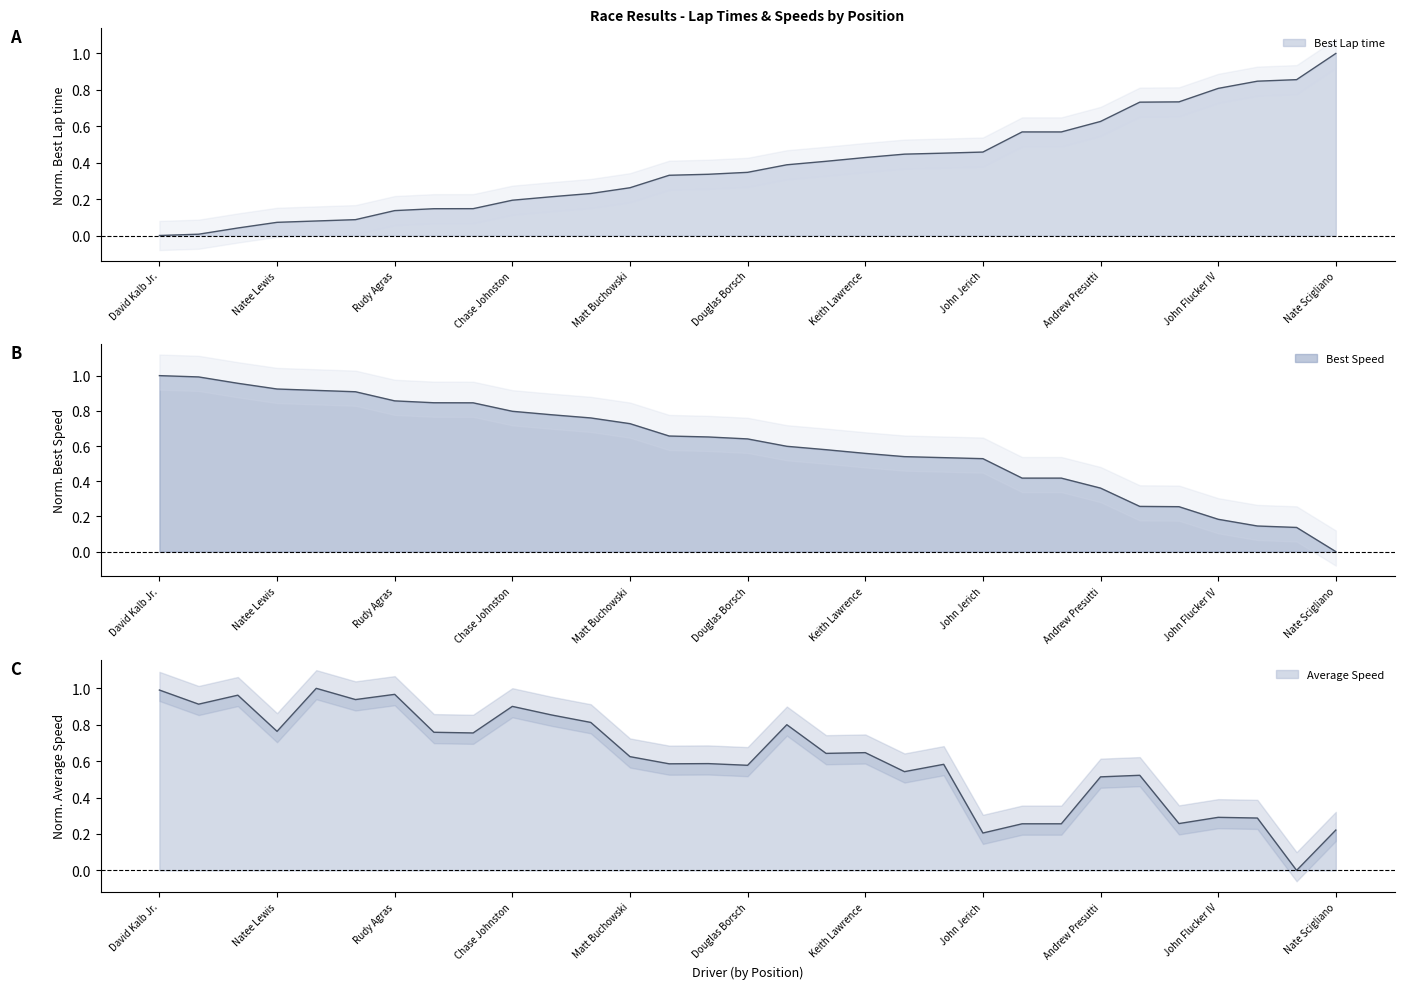

Which has a higher value, Tyler Cuneo or Michael Howe?

Michael Howe